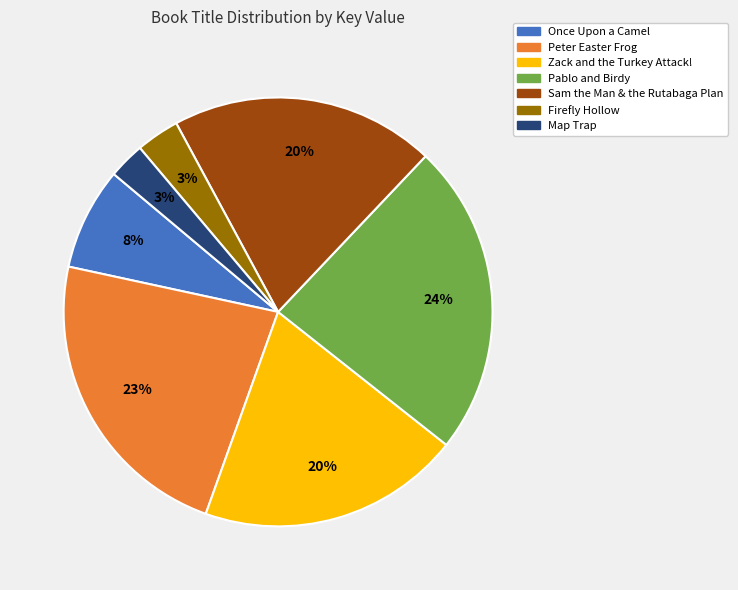

Which has a higher value, Pablo and Birdy or Peter Easter Frog?

Pablo and Birdy